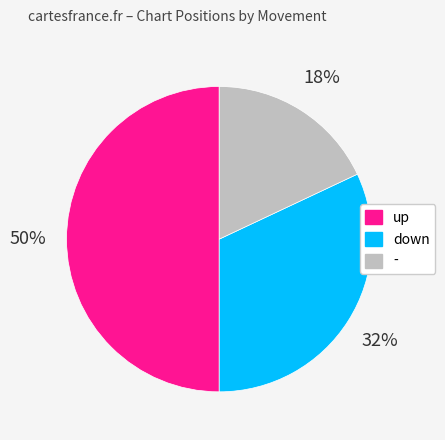

To the nearest percent, what is the average slice percentage?

33%